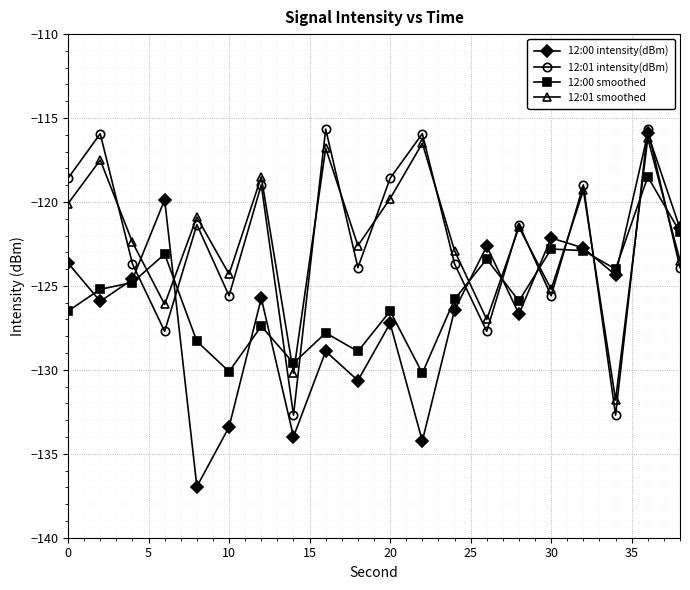

How many interior local peaks does the 12:01 smoothed series have?

8